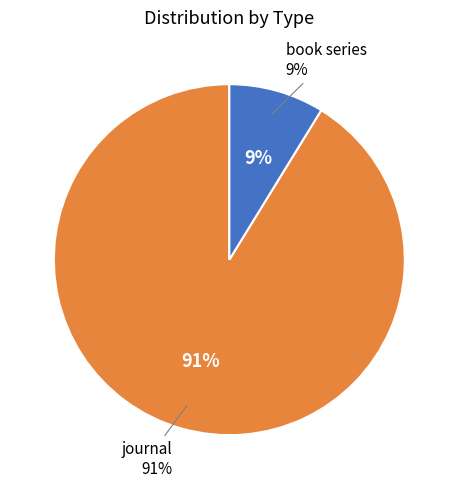

To the nearest percent, what is the combined percentage of book series and journal?

100%